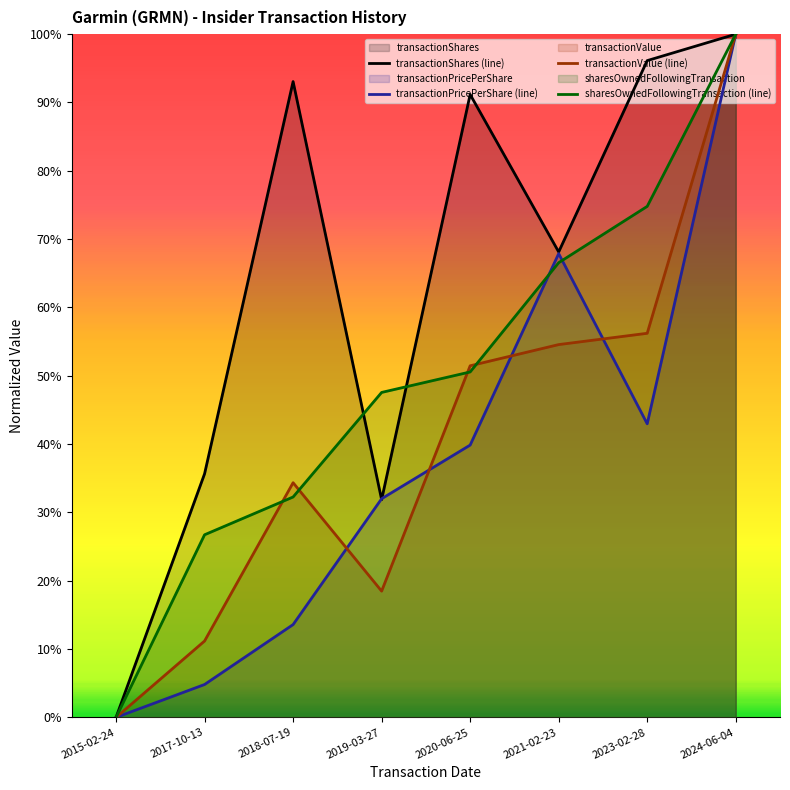

Reading left to right, extract all data points from this chart.

transactionShares (line): 2015-02-24=0.0	2017-10-13=0.4	2018-07-19=0.9	2019-03-27=0.3	2020-06-25=0.9	2021-02-23=0.7	2023-02-28=1.0	2024-06-04=1.0
transactionPricePerShare (line): 2015-02-24=0.0	2017-10-13=0.0	2018-07-19=0.1	2019-03-27=0.3	2020-06-25=0.4	2021-02-23=0.7	2023-02-28=0.4	2024-06-04=1.0
transactionValue (line): 2015-02-24=0.0	2017-10-13=0.1	2018-07-19=0.3	2019-03-27=0.2	2020-06-25=0.5	2021-02-23=0.5	2023-02-28=0.6	2024-06-04=1.0
sharesOwnedFollowingTransaction (line): 2015-02-24=0.0	2017-10-13=0.3	2018-07-19=0.3	2019-03-27=0.5	2020-06-25=0.5	2021-02-23=0.7	2023-02-28=0.7	2024-06-04=1.0